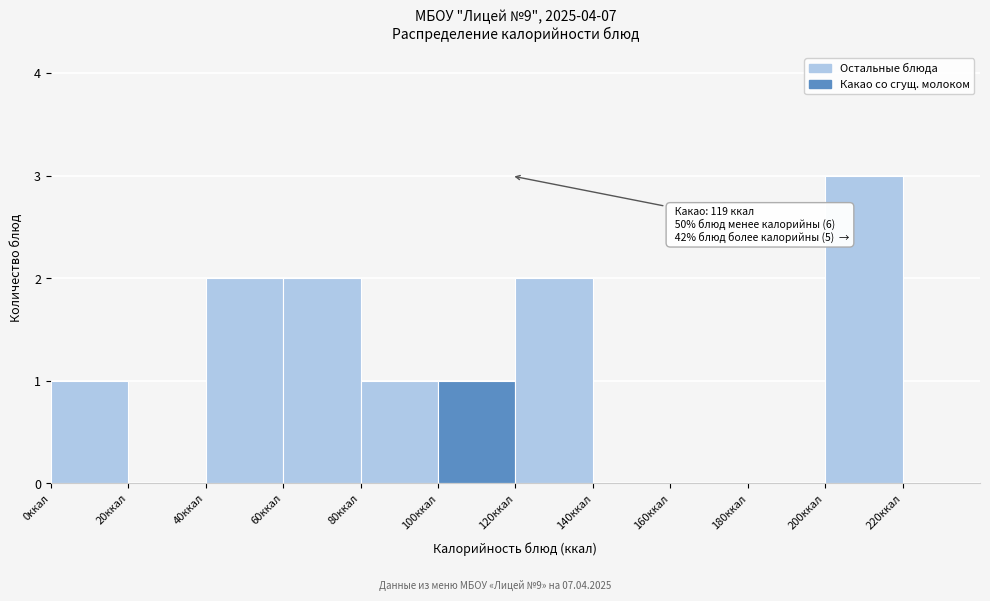

Over which range of the x-axis is the bar tallest?

200 to 220